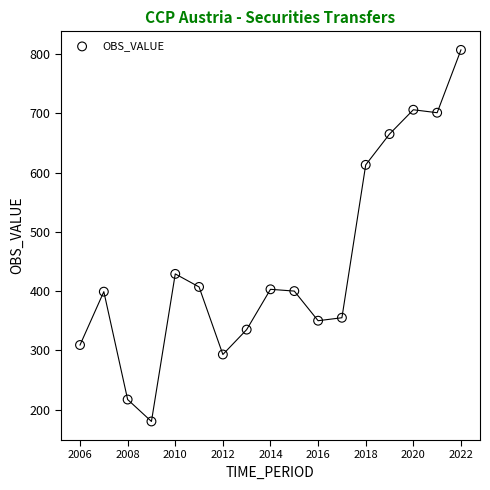

What is the range of X values (max minus min)?

16